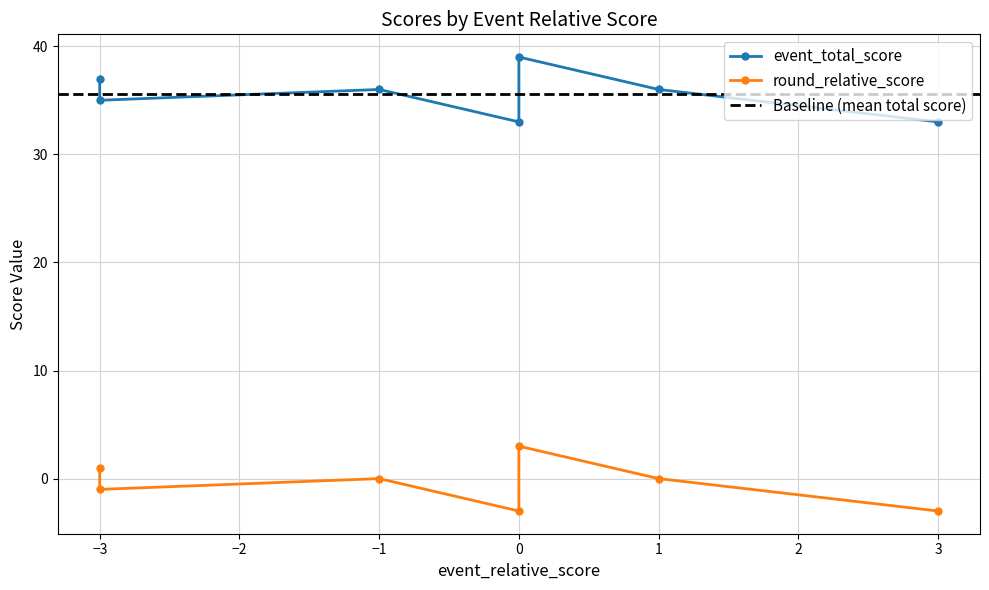

How many data points does each series have?

7